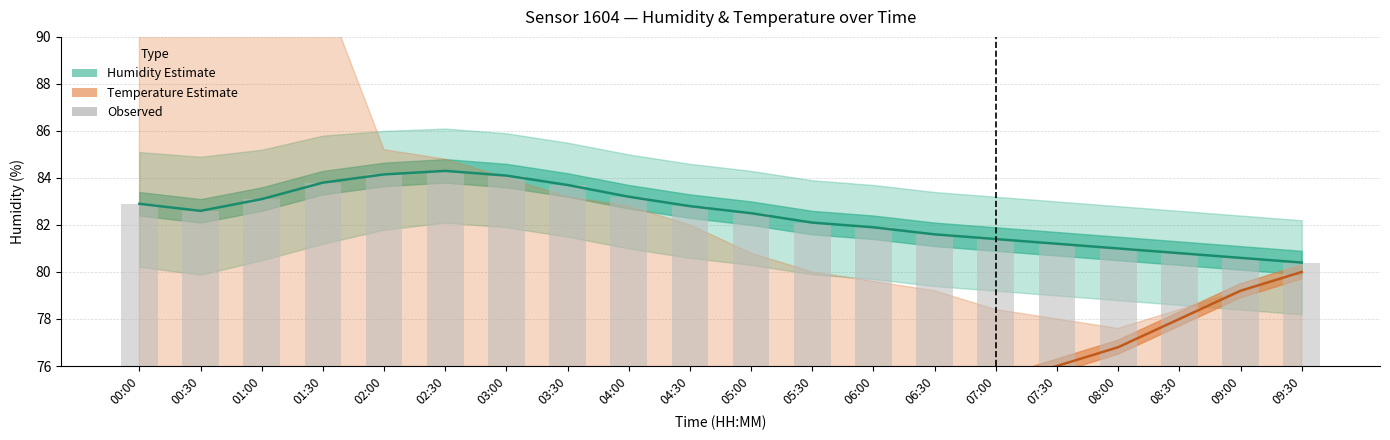

Which label corresponds to the smallest value in the chart?

09:30